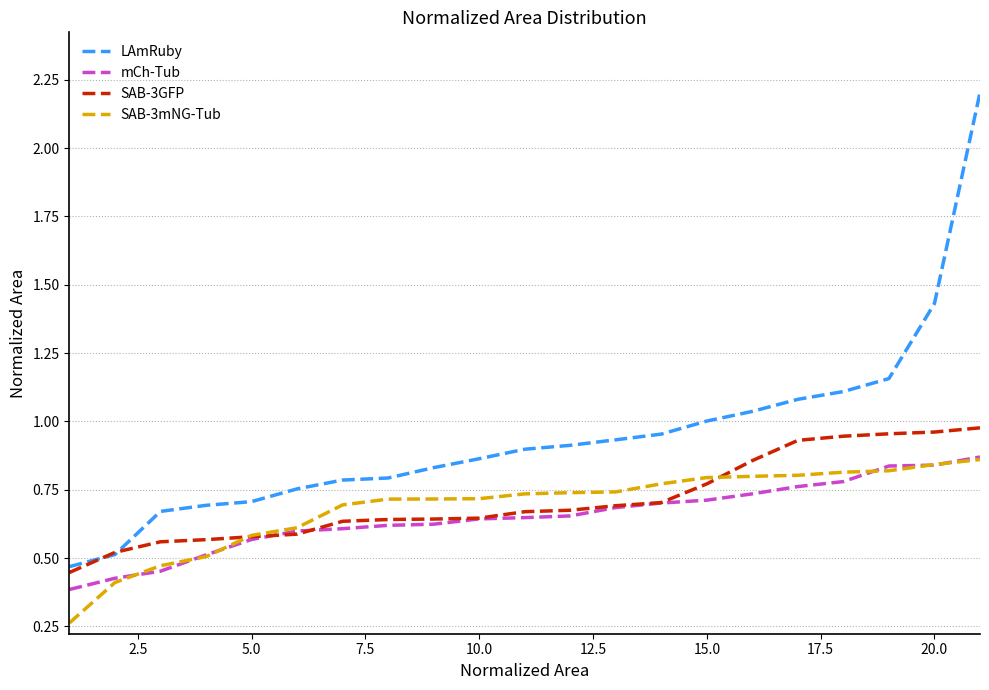

Is this an area chart (filled region under the line)?

No